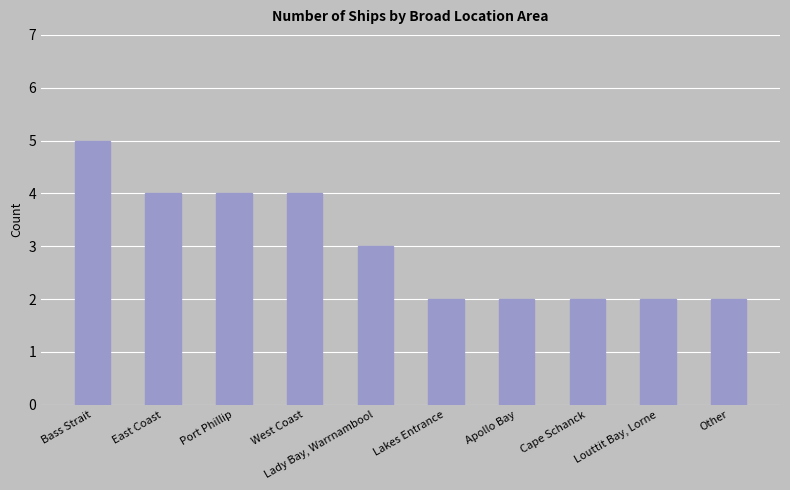

Approximately how many times larger is the value at Lady Bay, Warrnambool compared to Louttit Bay, Lorne?

1.5